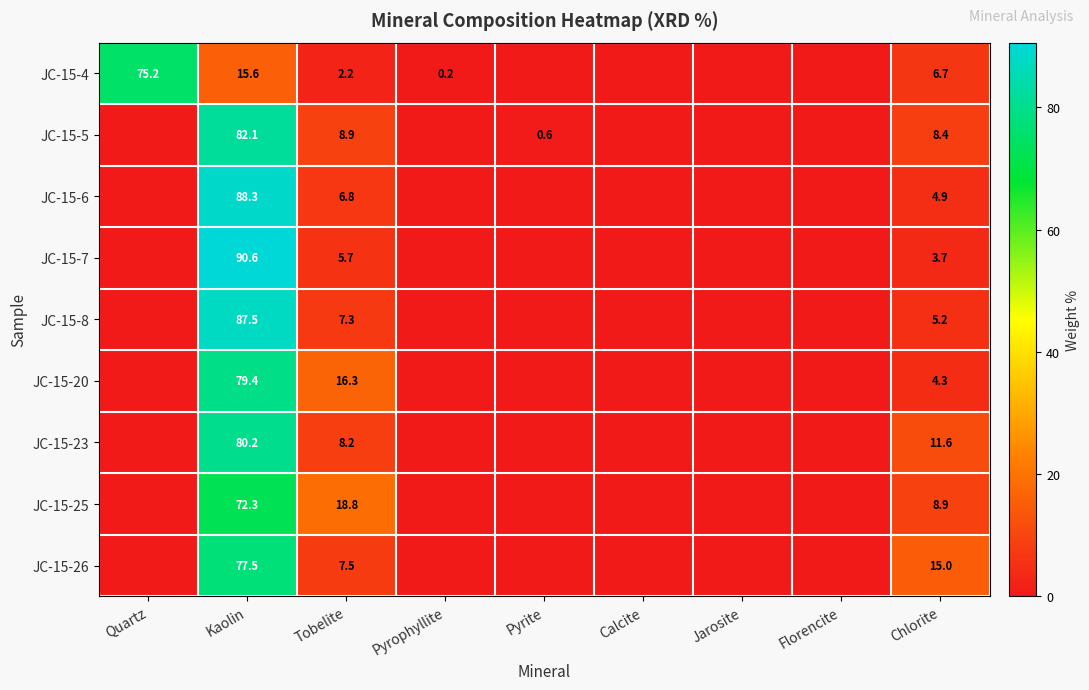

At which category is the sum across all series the highest?

Kaolin